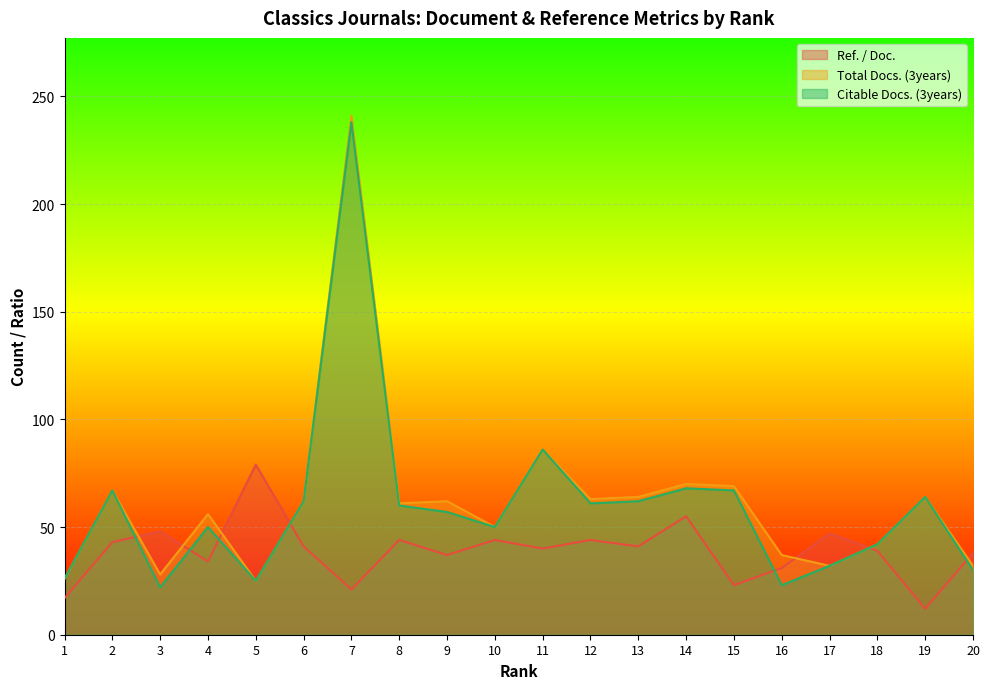

At which label does Total Docs. (3years) reach its minimum?

5